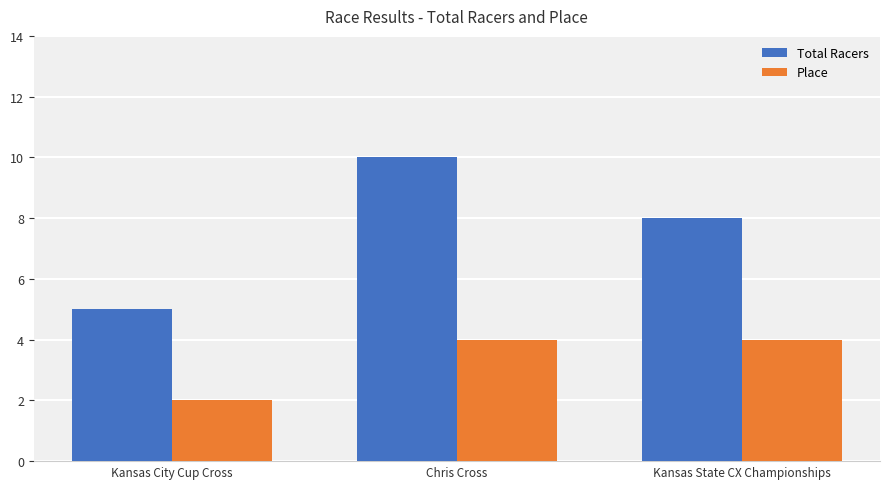

What is the label of the 3rd bar from the left?

Kansas State CX Championships